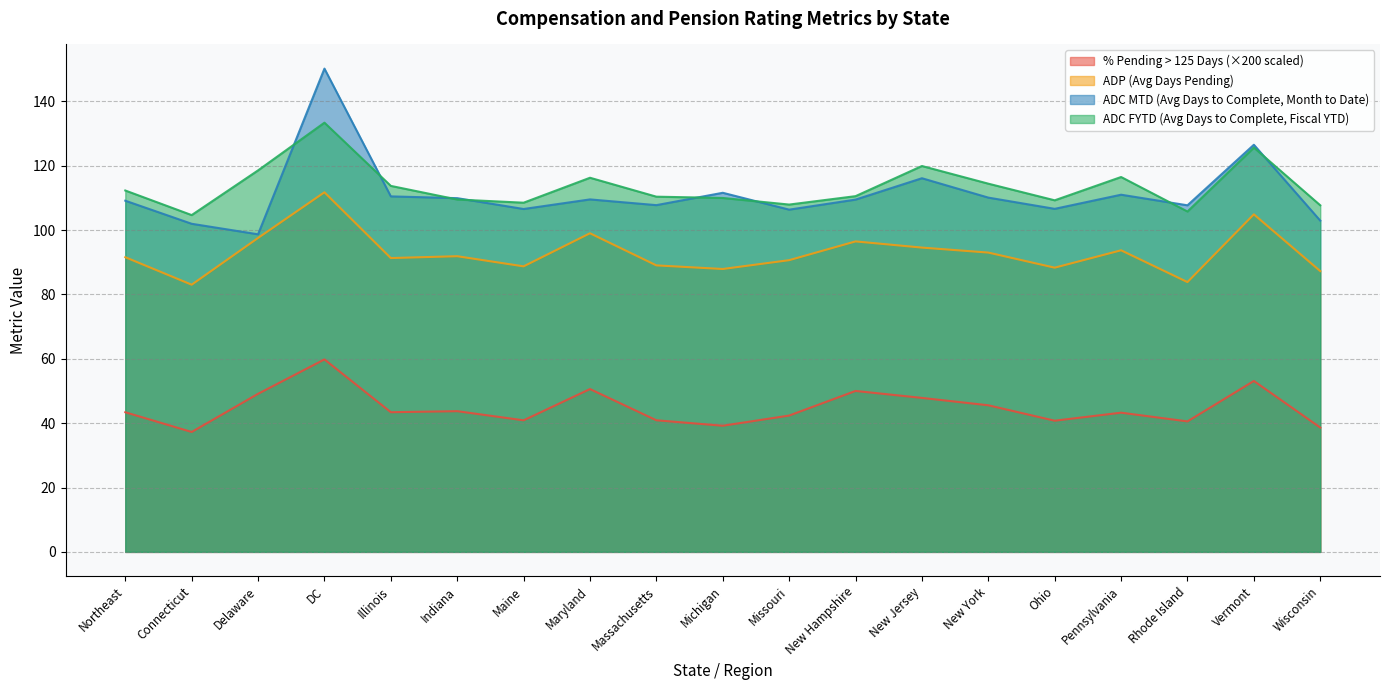

What are all the series names shown in the legend?

% Pending > 125 Days, ADP, ADC MTD, ADC FYTD